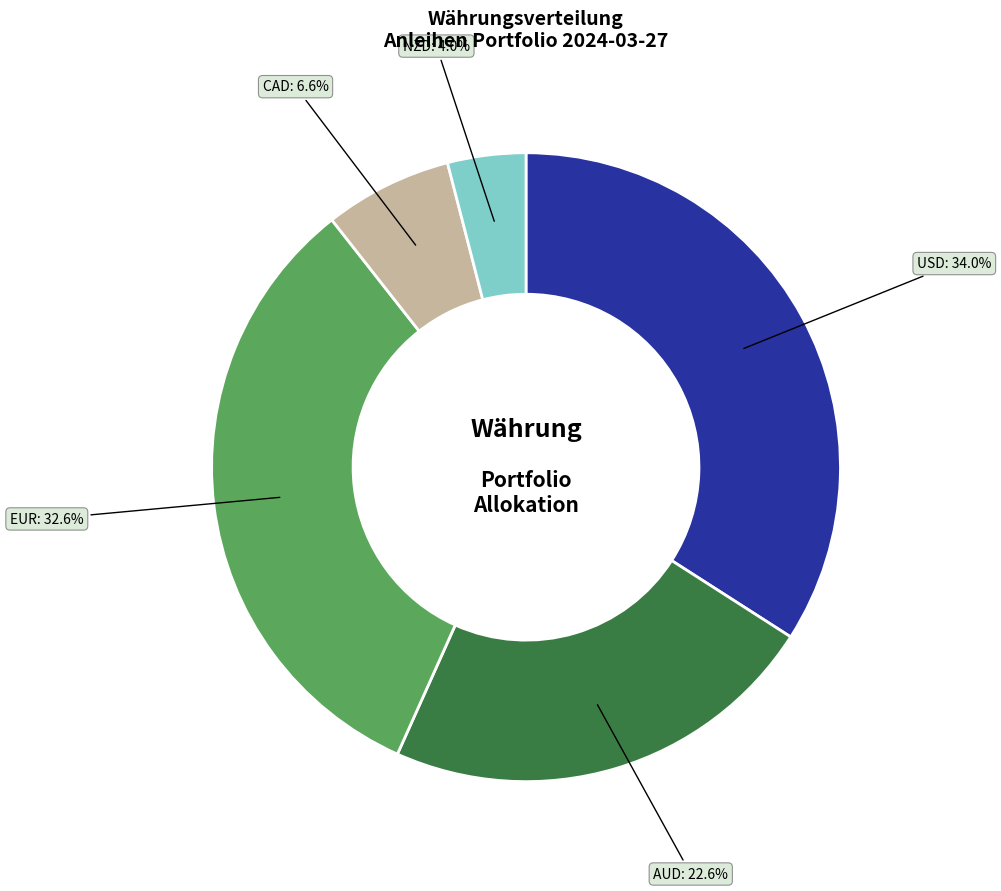

Do CAD 2 and CAD together represent more than half of the pie?

No